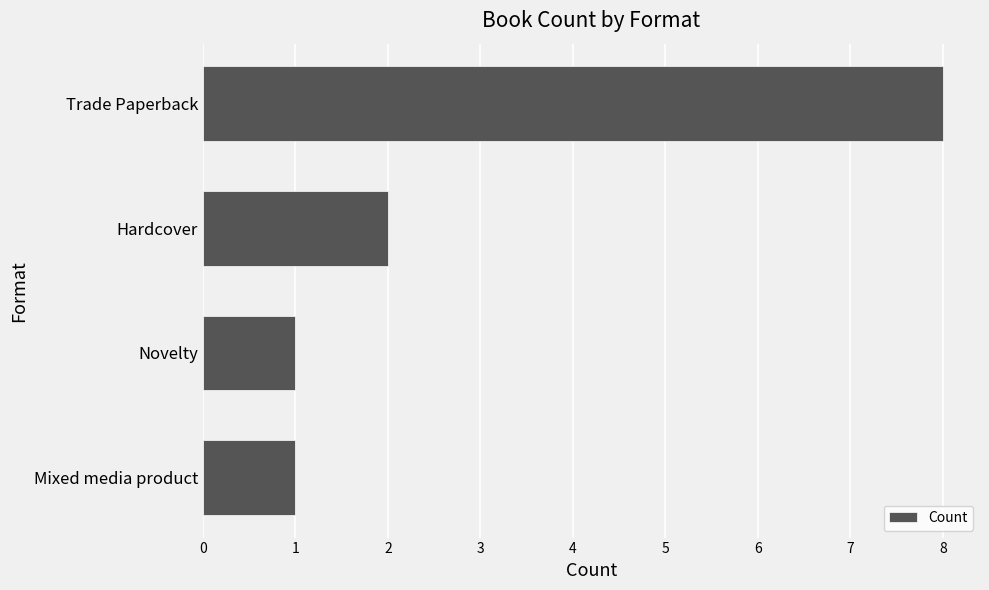

Does the chart contain any negative values?

No